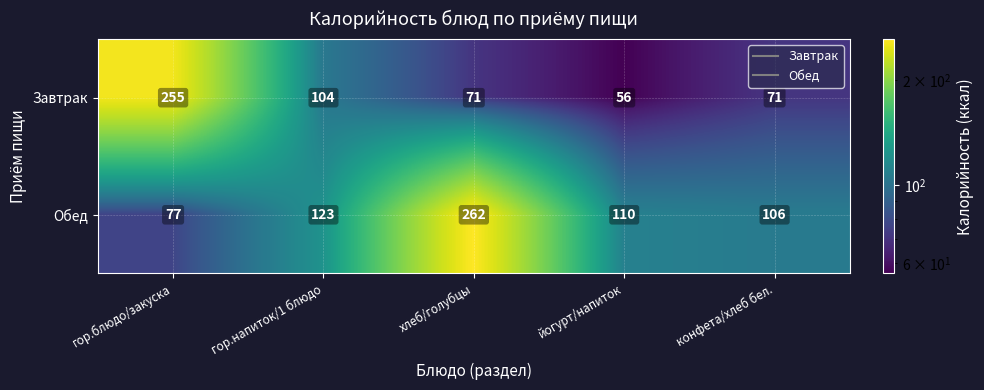

What is the minimum value shown in the chart?

56